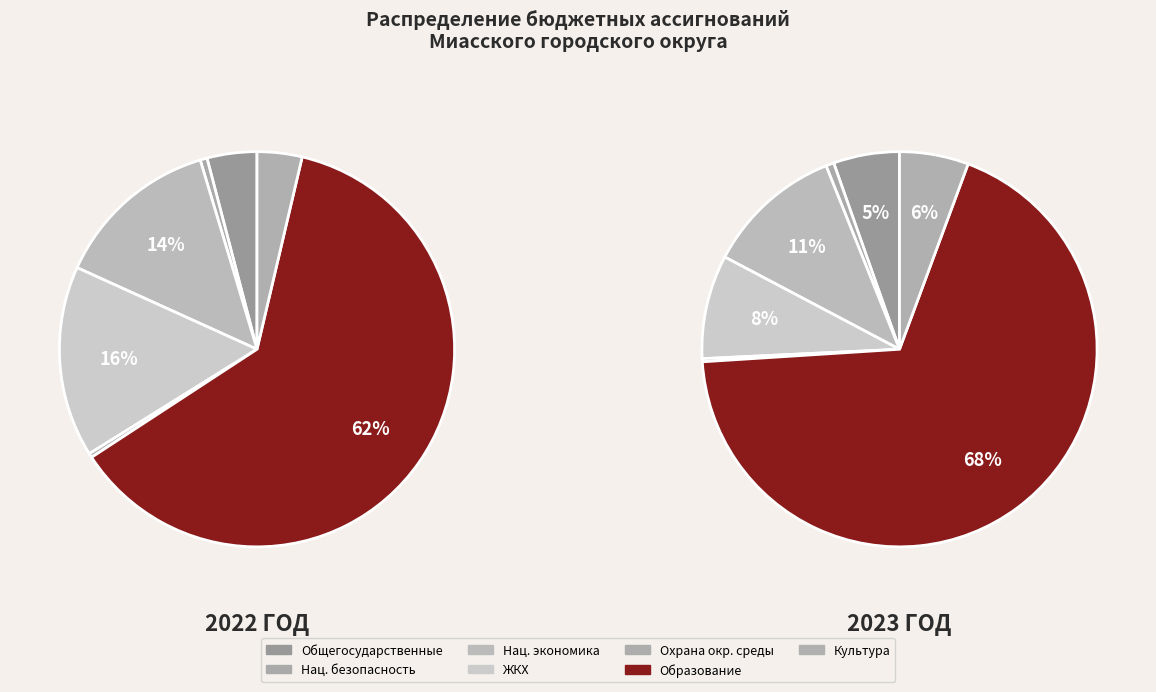

To the nearest percent, what is the difference between the Жилищно-коммунальное хозяйство and Национальная экономика slice percentages?

3%